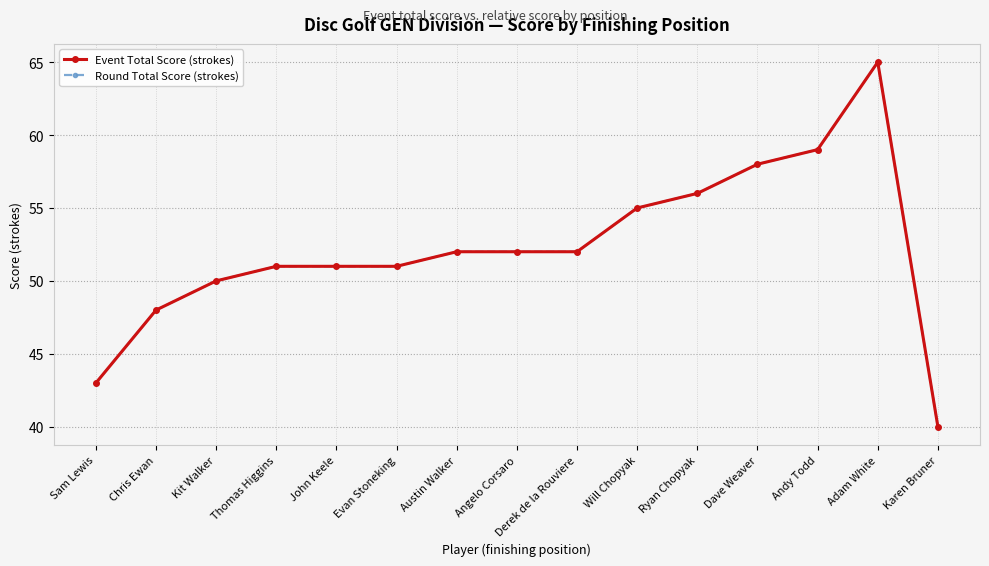

True or false: Round Total Score (strokes) has a value of 16 at Ryan Chopyak.

False